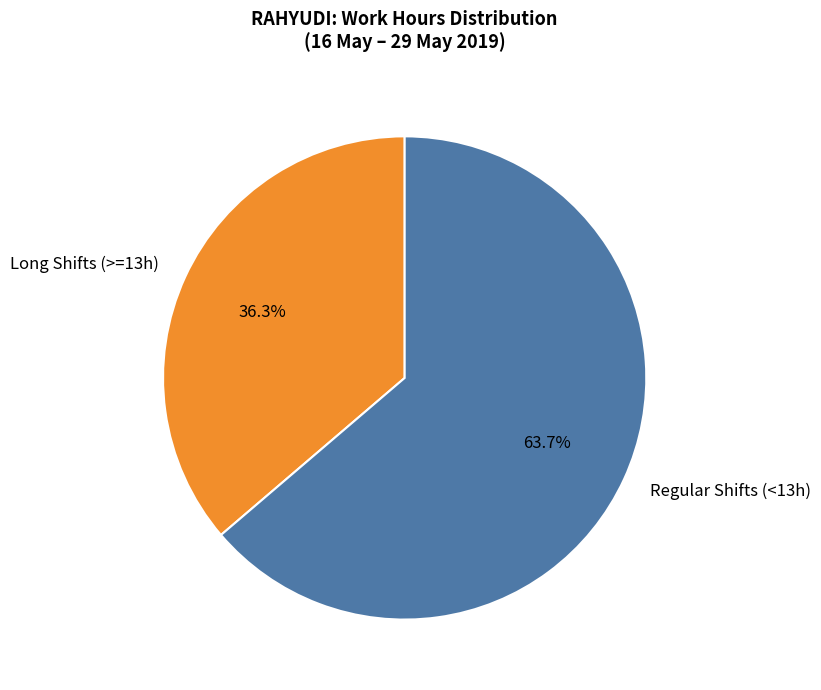

Rank the categories by value from highest to lowest.

Regular Shifts (<13h), Long Shifts (>=13h)